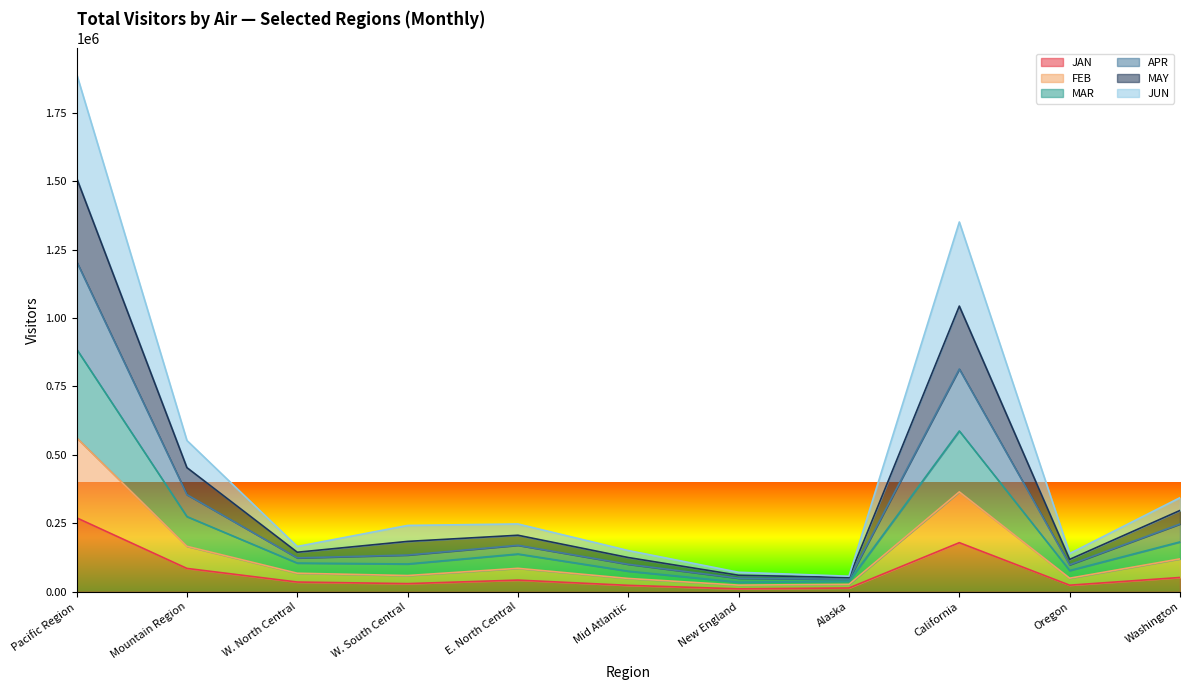

What is the difference between the highest and lowest values at W. North Central?

129856.3